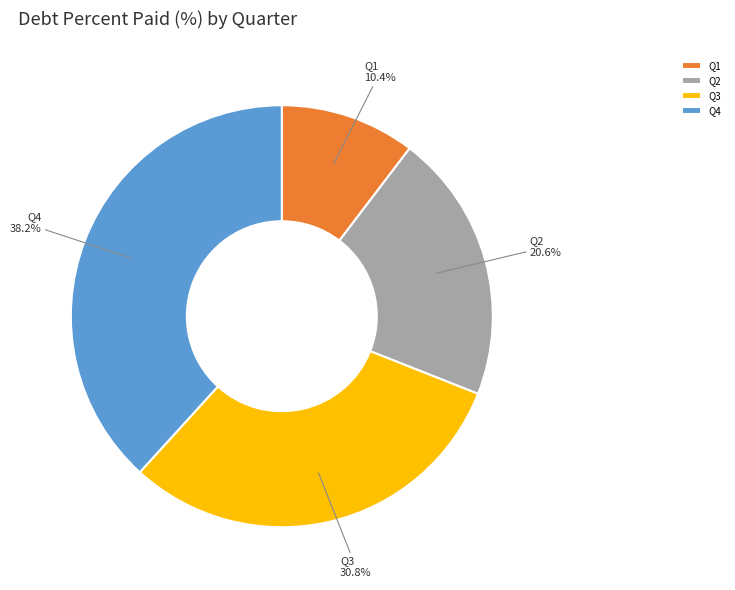

Does Q4 account for over 50% of the chart?

No